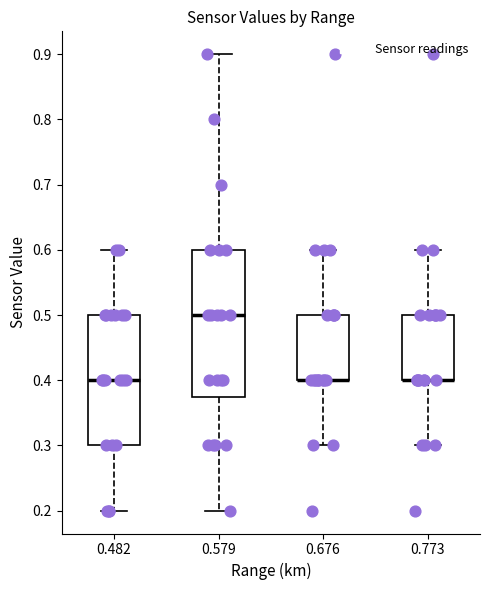

Where does the median line of the box at x = 0.579 sit on the y-axis? The values are not printed on the chart, so give them approximately, as read against the axis.

0.50